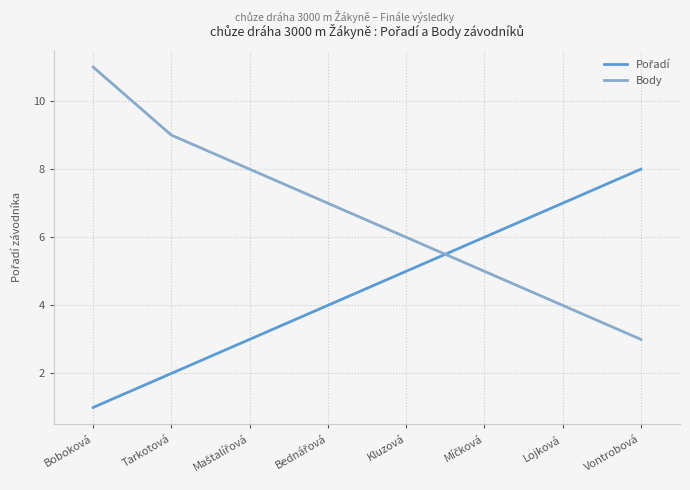

At which category is the sum across all series the highest?

Boboková